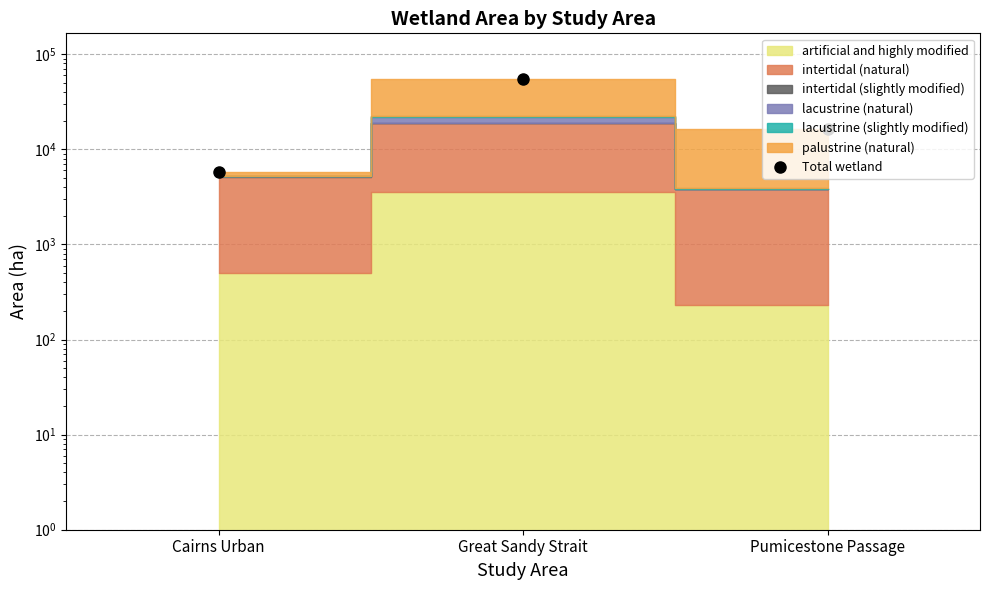

What is the difference between the maximum and minimum values?

49554